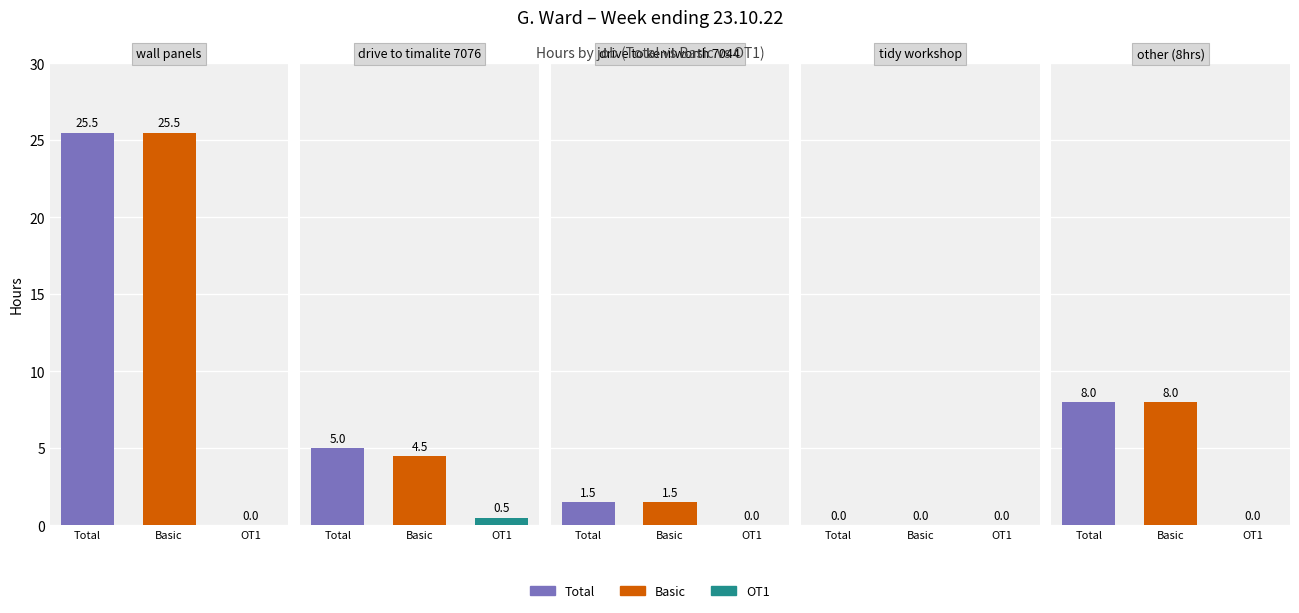

How many data points in Total are above 5?

2